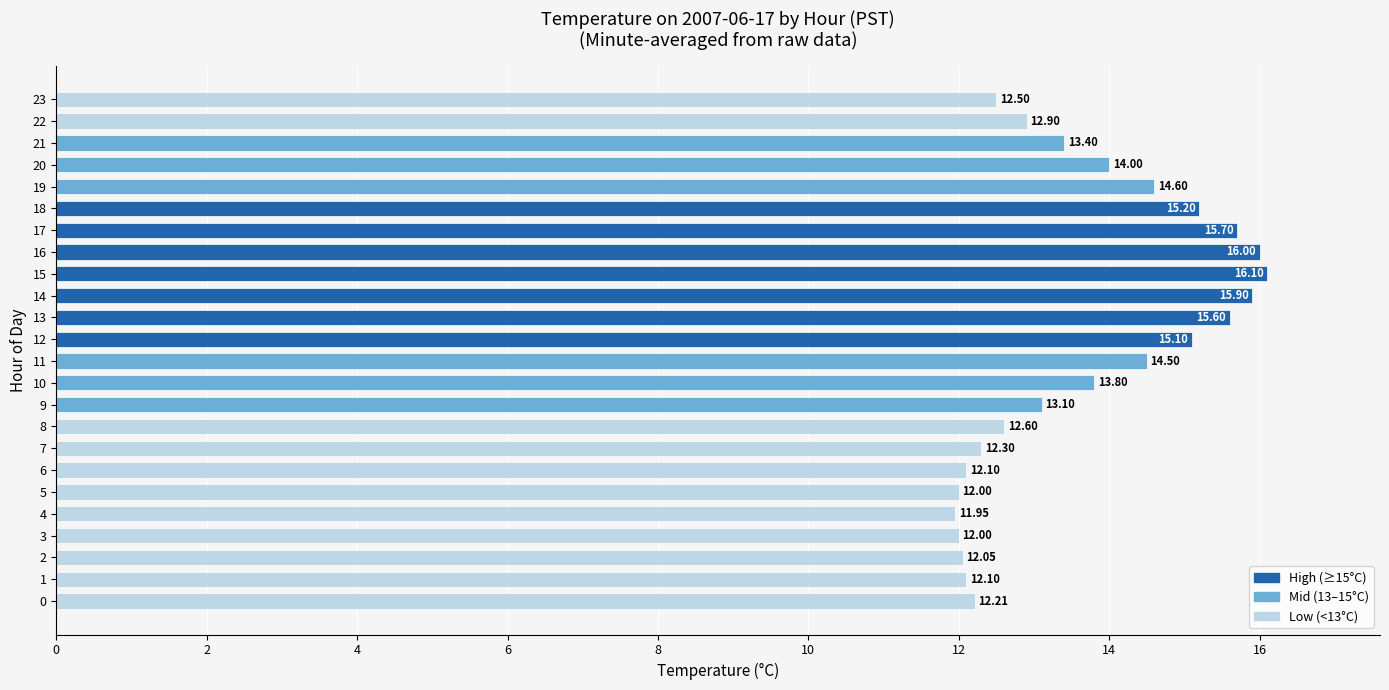

What is the average value?

13.7